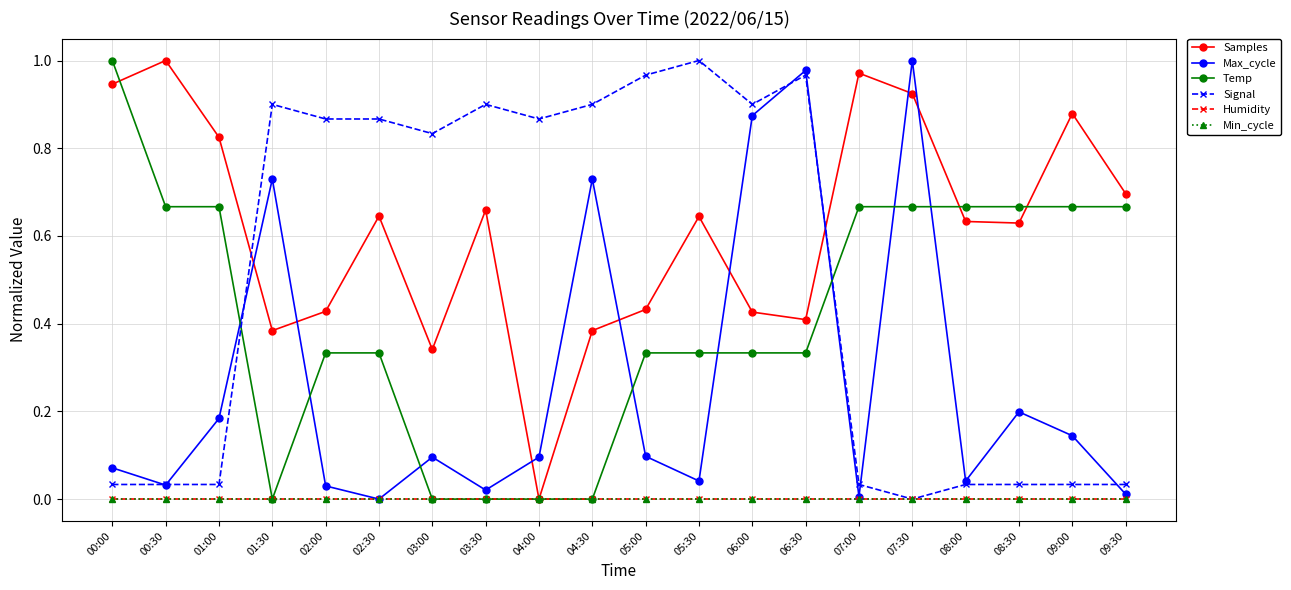

What is the average value of the Samples series?

0.6